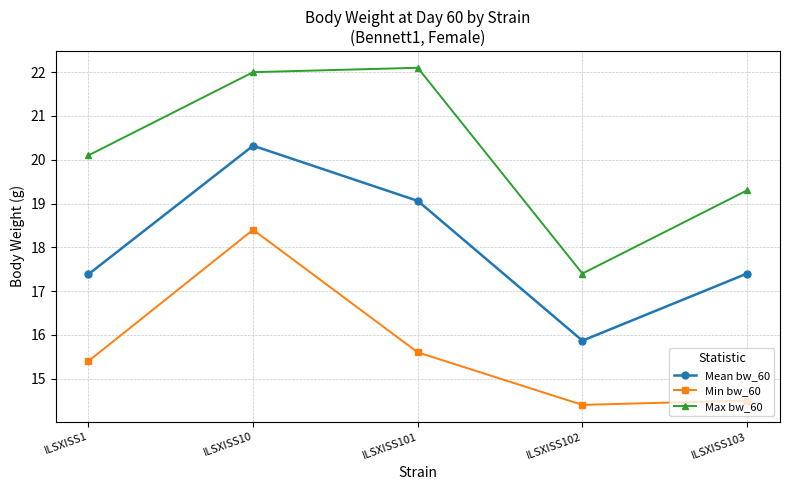

Where is Max bw_60 nearest to the value 19?

ILSXISS103